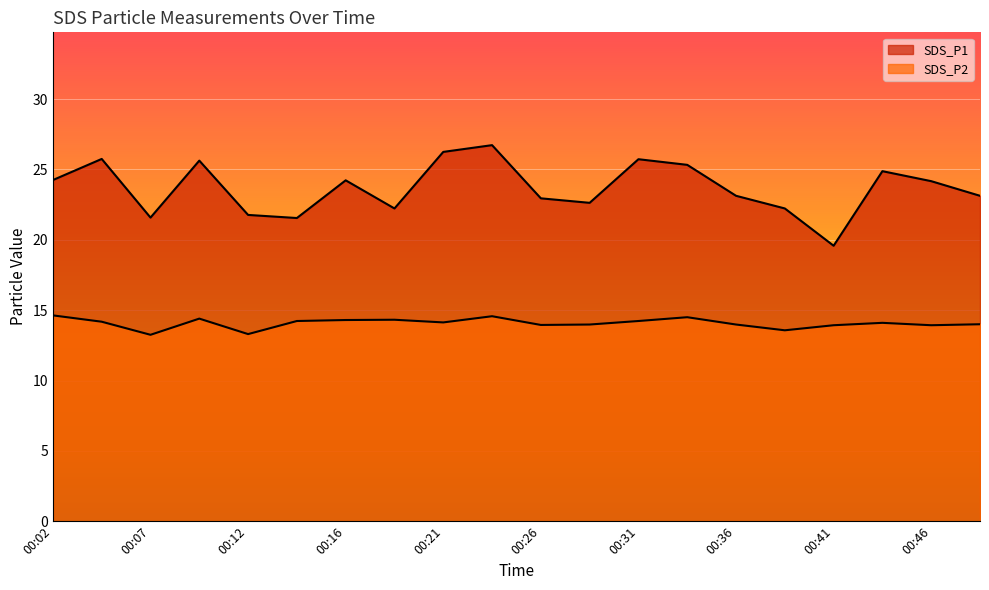

What is the total value across all series at 00:19?

36.5